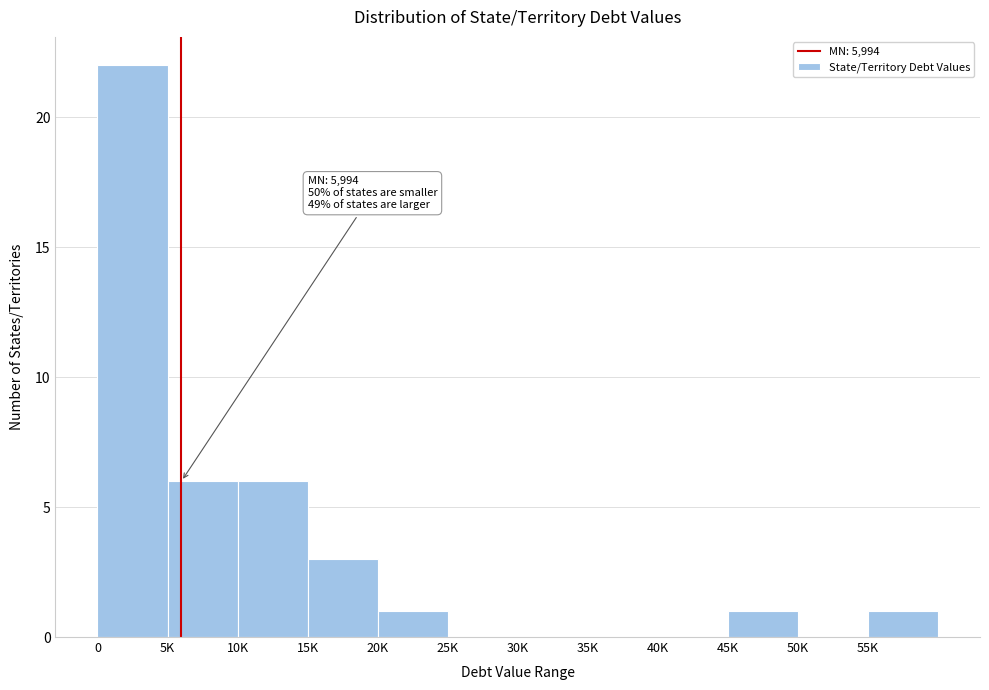

Reading left to right, what are all the values shown in this chart?

0=22	5K=6	10K=6	15K=3	20K=1	25K=0	30K=0	35K=0	40K=0	45K=1	50K=0	55K=1